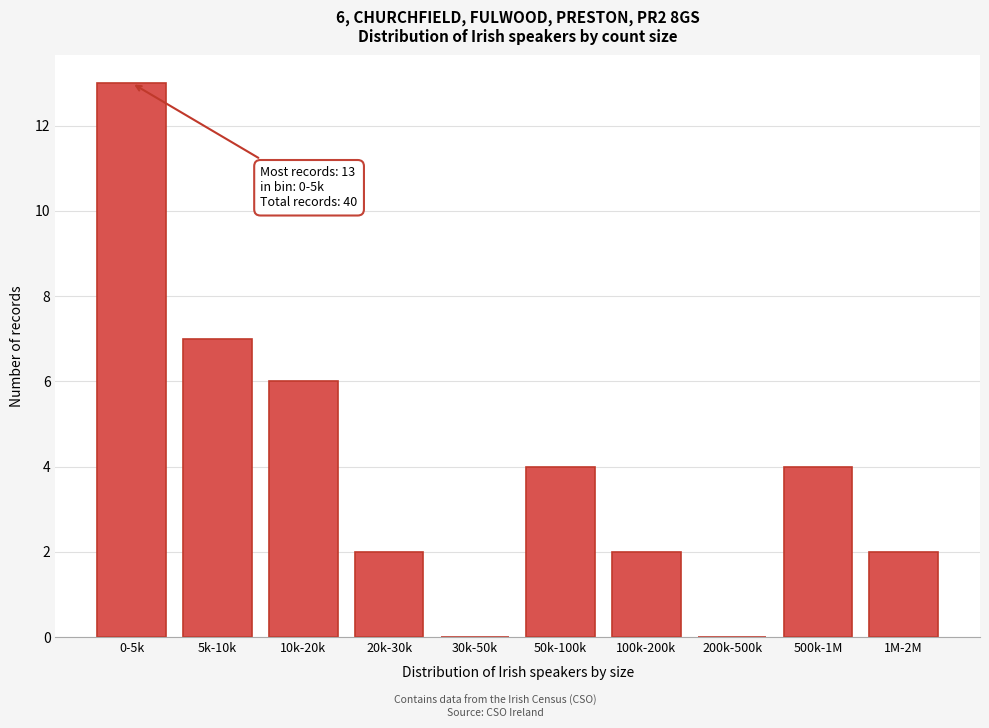

Reading left to right, transcribe all the data shown in this chart.

0-5k=13	5k-10k=7	10k-20k=6	20k-30k=2	30k-50k=0	50k-100k=4	100k-200k=2	200k-500k=0	500k-1M=4	1M-2M=2